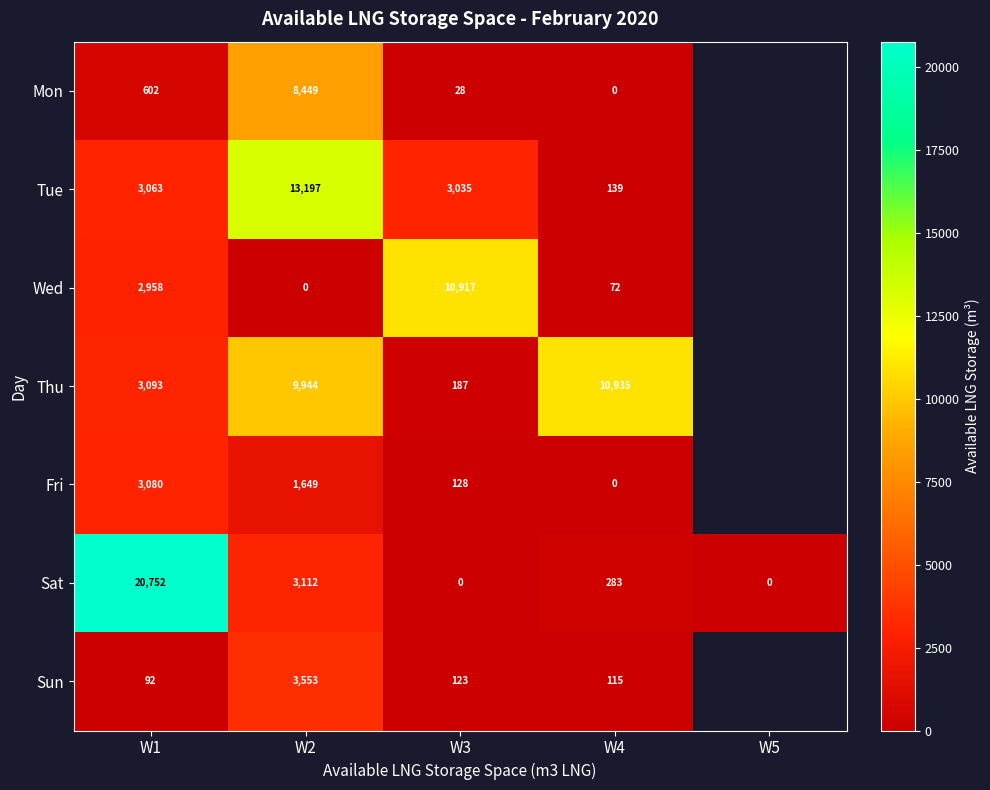

What is the sum of the Tue values at W4 and W2?

13336